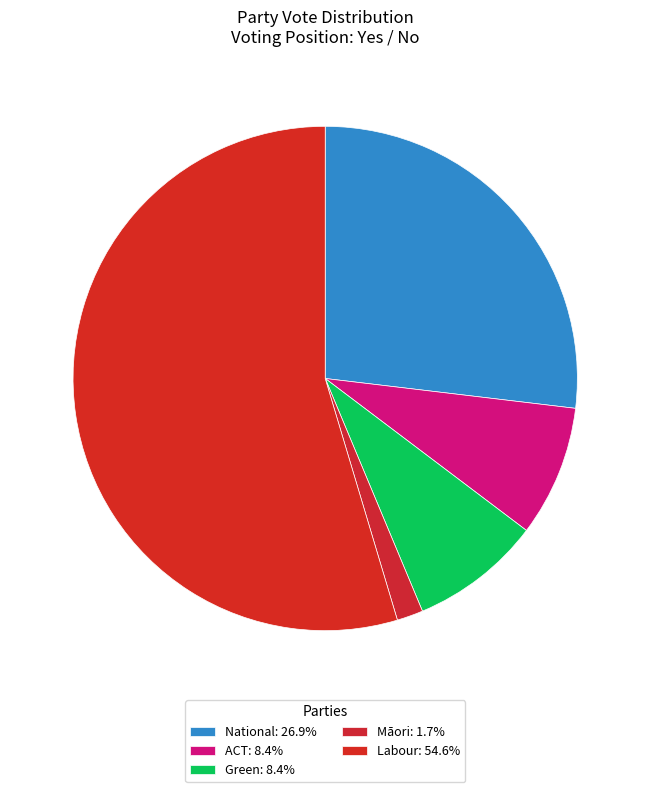

Count the number of slices in the pie.

5